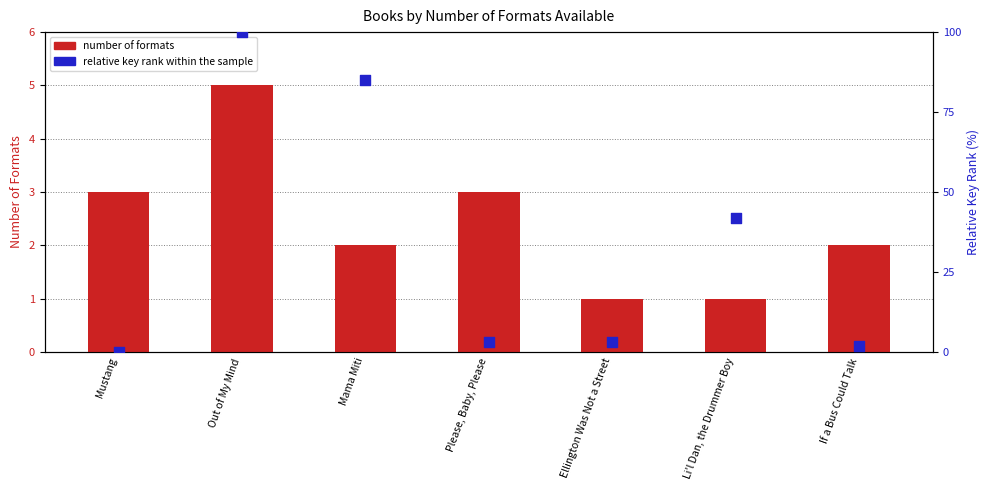

At how many categories does at least one series exceed 61?

2